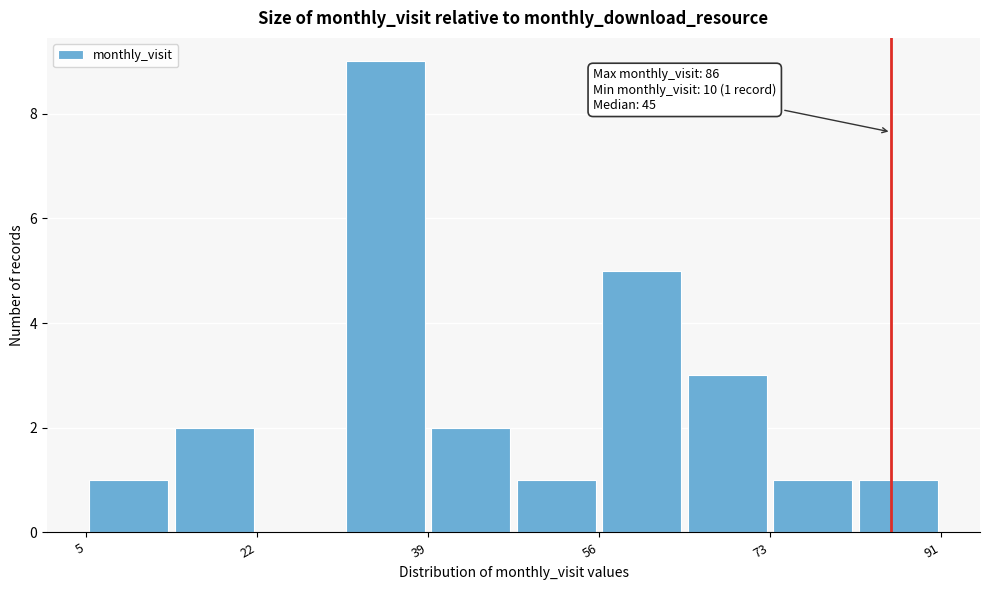

Which range on the x-axis has the tallest bar?

30.8 to 39.4